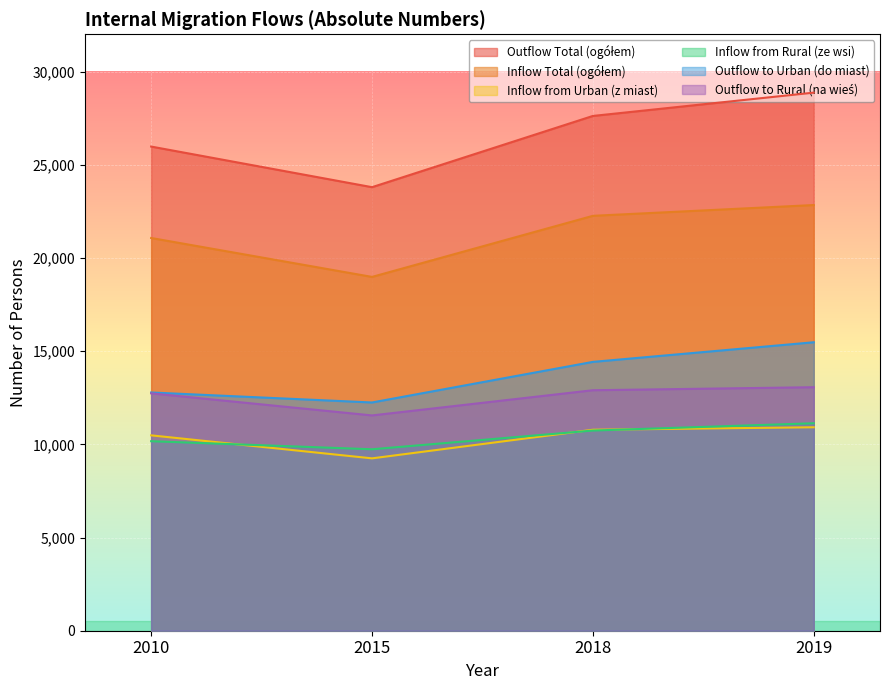

Rank the series at 2015 from highest to lowest value.

Outflow Total (ogółem), Inflow Total (ogółem), Outflow to Urban (do miast), Outflow to Rural (na wieś), Inflow from Rural (ze wsi), Inflow from Urban (z miast)